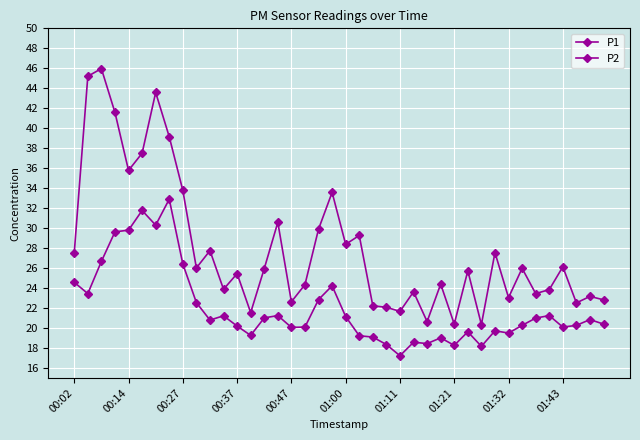

True or false: P1 and P2 intersect in this chart.

False